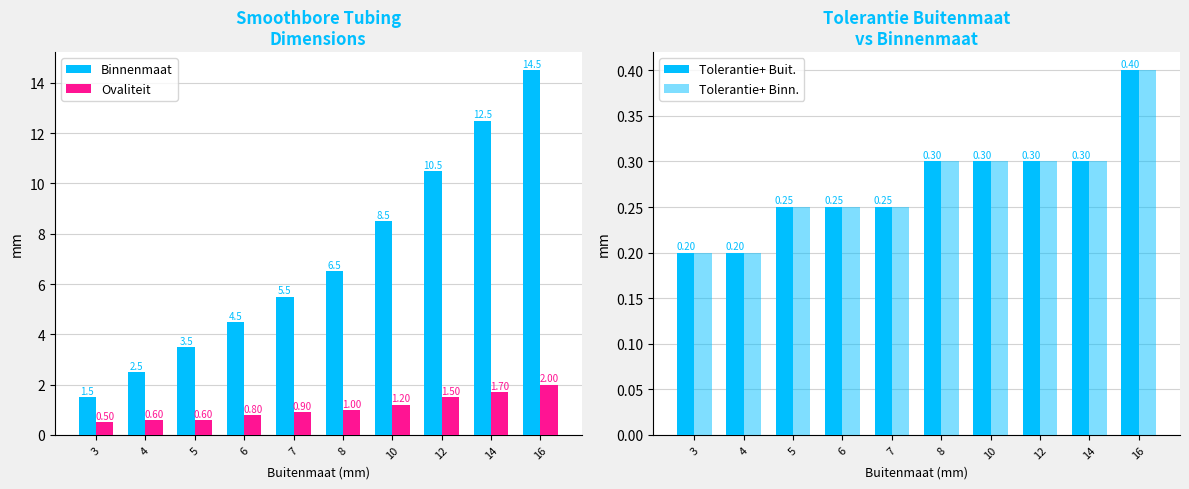

Which label corresponds to the largest value in the chart?

16